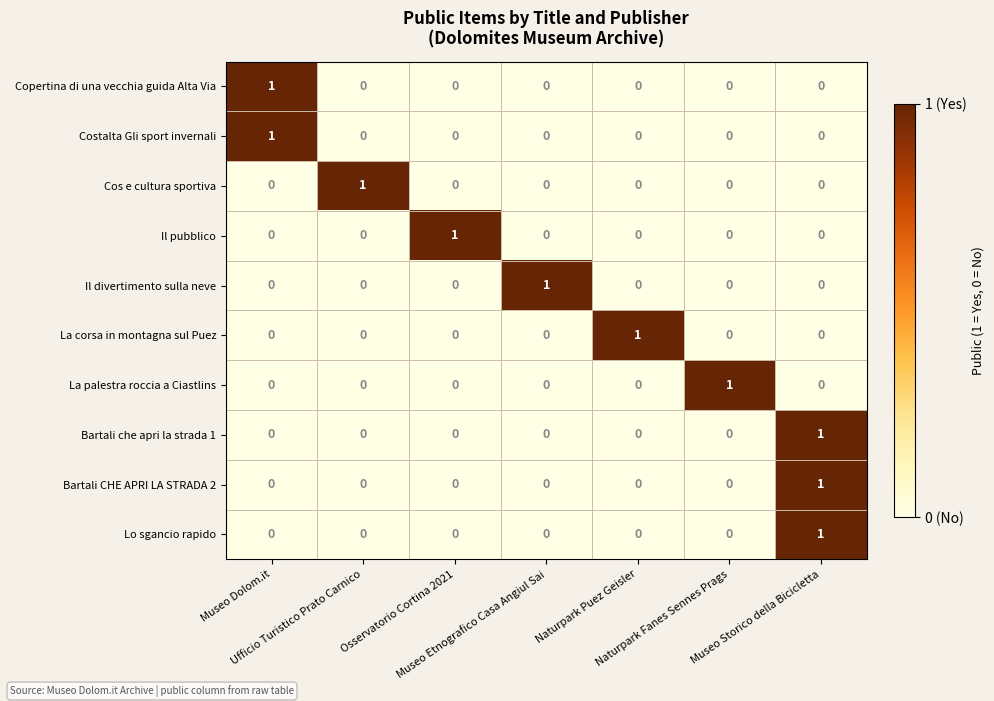

What is the total value across all series at Naturpark Fanes Sennes Prags?

1